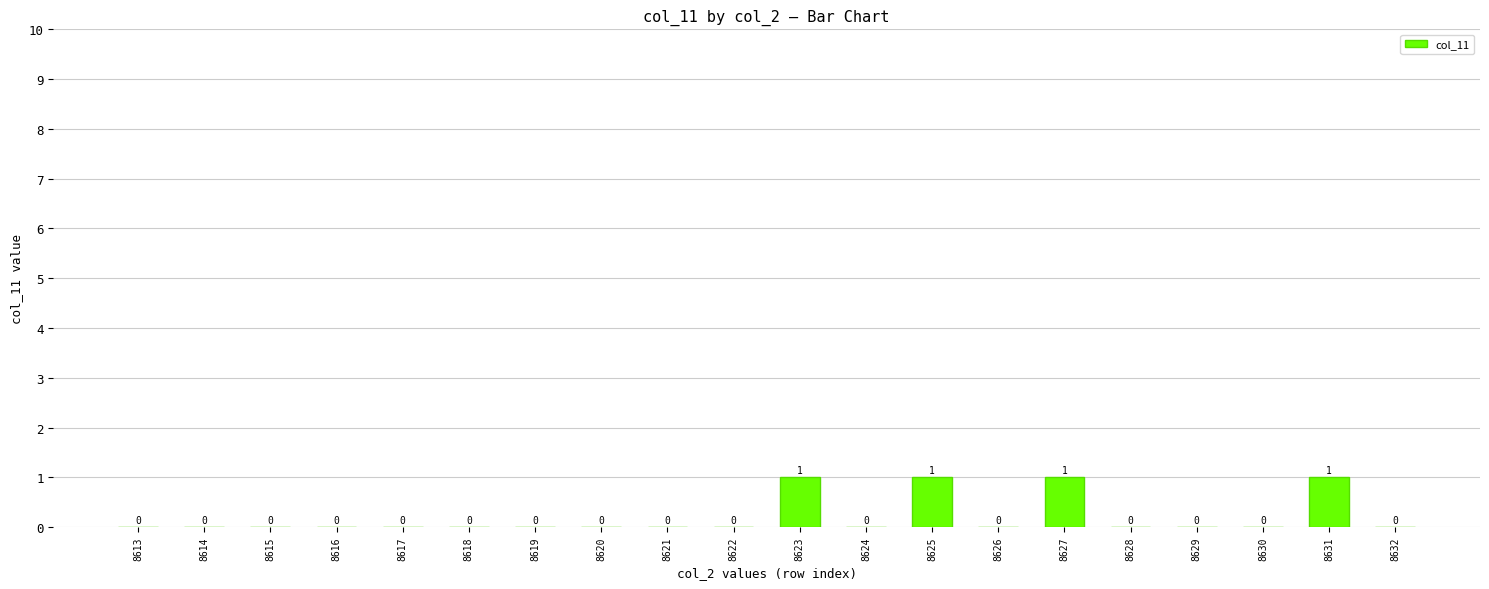

Count the number of values greater than 0.

4